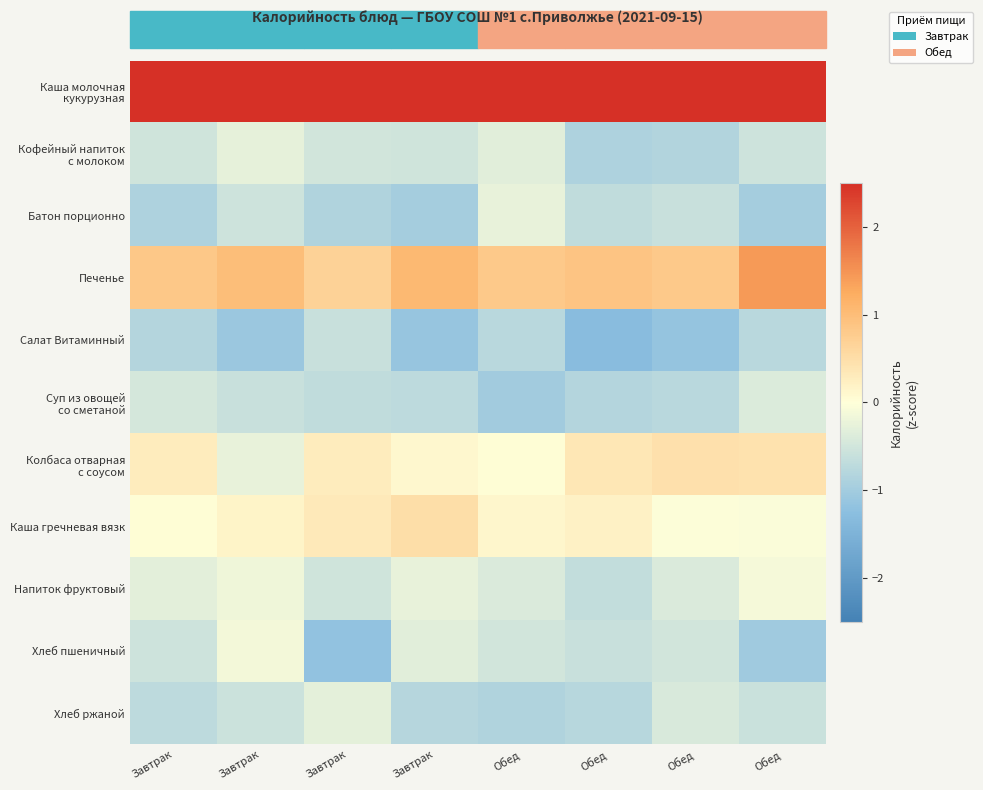

Which has a higher value, Завтрак or Завтрак?

Завтрак